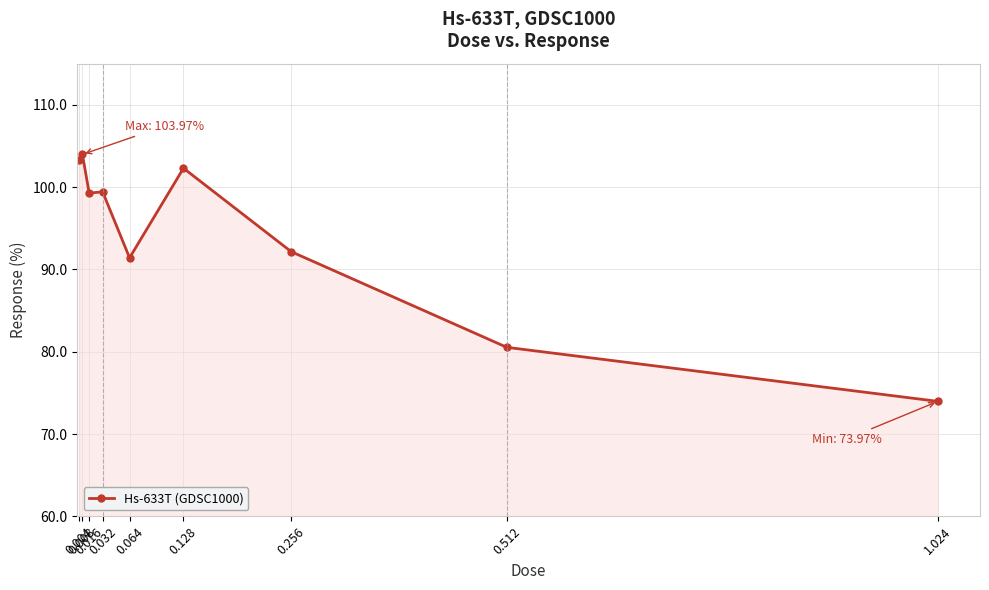

True or false: the data has more than 0 interior local peaks.

True